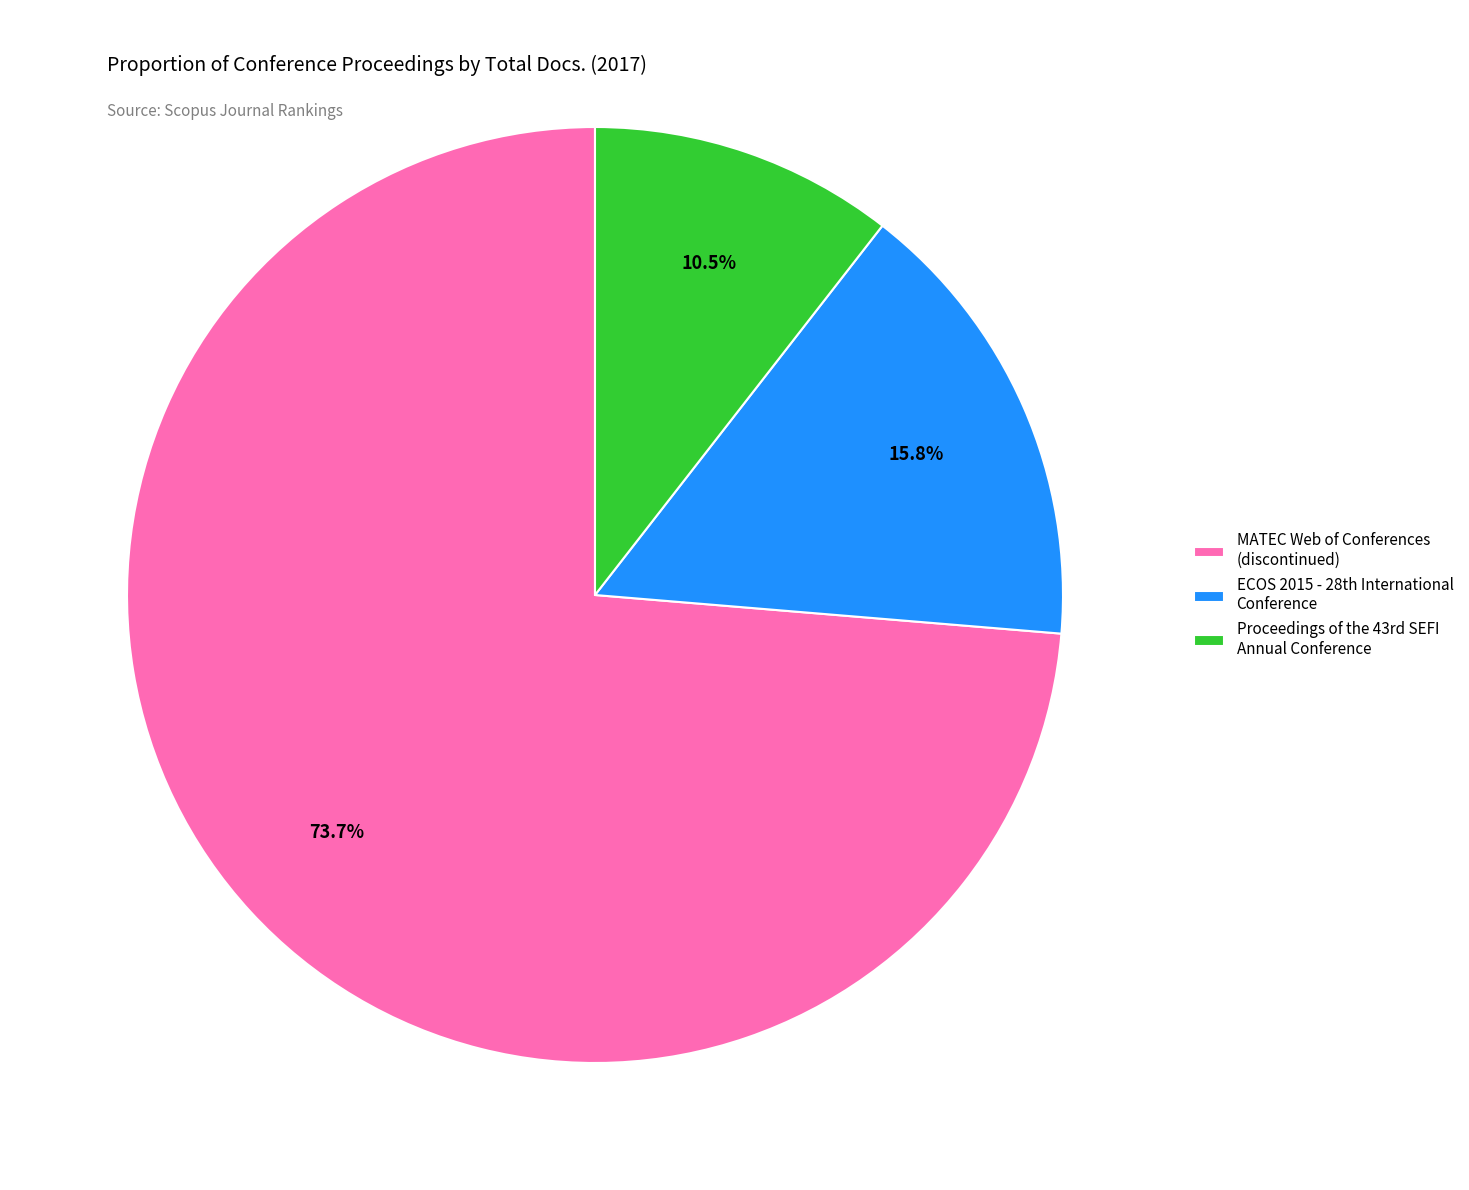

To the nearest percent, what is the difference between the largest and smallest slice percentages?

63%